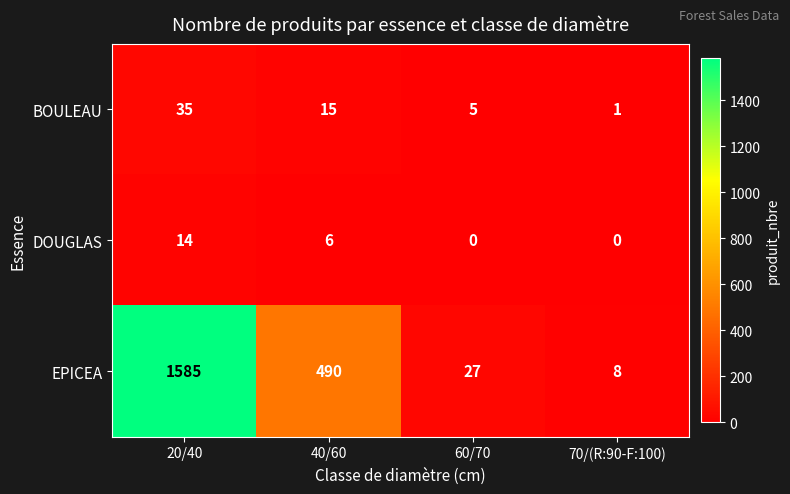

Rank the series by their maximum value, from highest to lowest.

EPICEA, BOULEAU, DOUGLAS